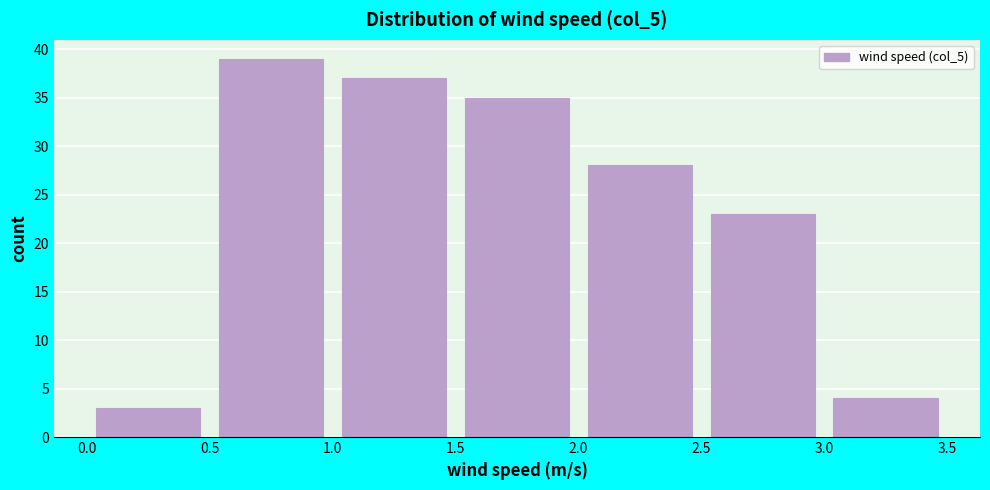

Reading left to right, transcribe this chart: for each bar, give the range it covers on the x-axis and its height. The values are not printed on the chart, so give them approximately, as read against the axis.

0.0 to 0.5: 3
0.5 to 1.0: 39
1.0 to 1.5: 37
1.5 to 2.0: 35
2.0 to 2.5: 28
2.5 to 3.0: 23
3.0 to 3.5: 4